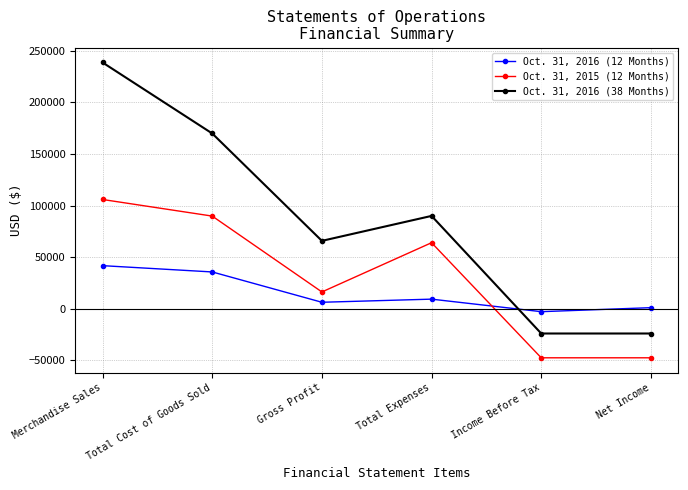

What are all the series names shown in the legend?

Oct. 31, 2016 (12 Months), Oct. 31, 2015 (12 Months), Oct. 31, 2016 (38 Months)